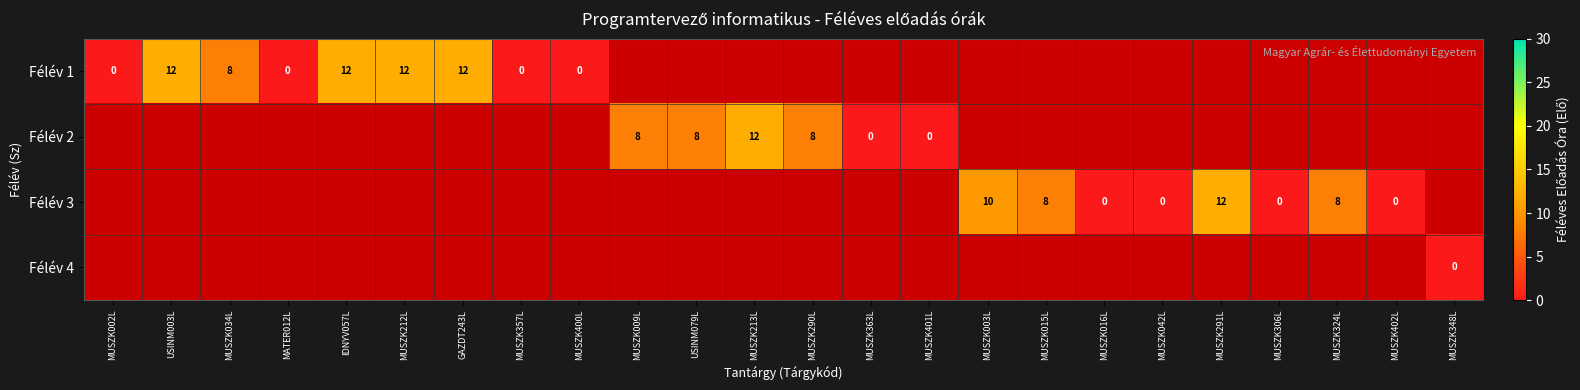

What is the difference between the Félév 1 values at MUSZK002L and GAZDT243L?

12